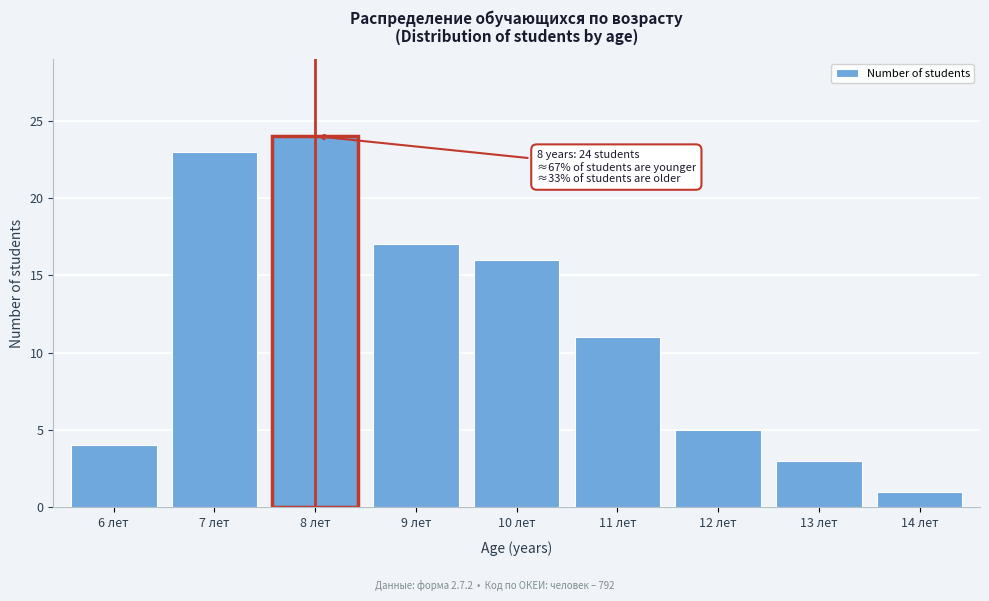

Reading left to right, what are all the values shown in this chart?

4	23	24	17	16	11	5	3	1